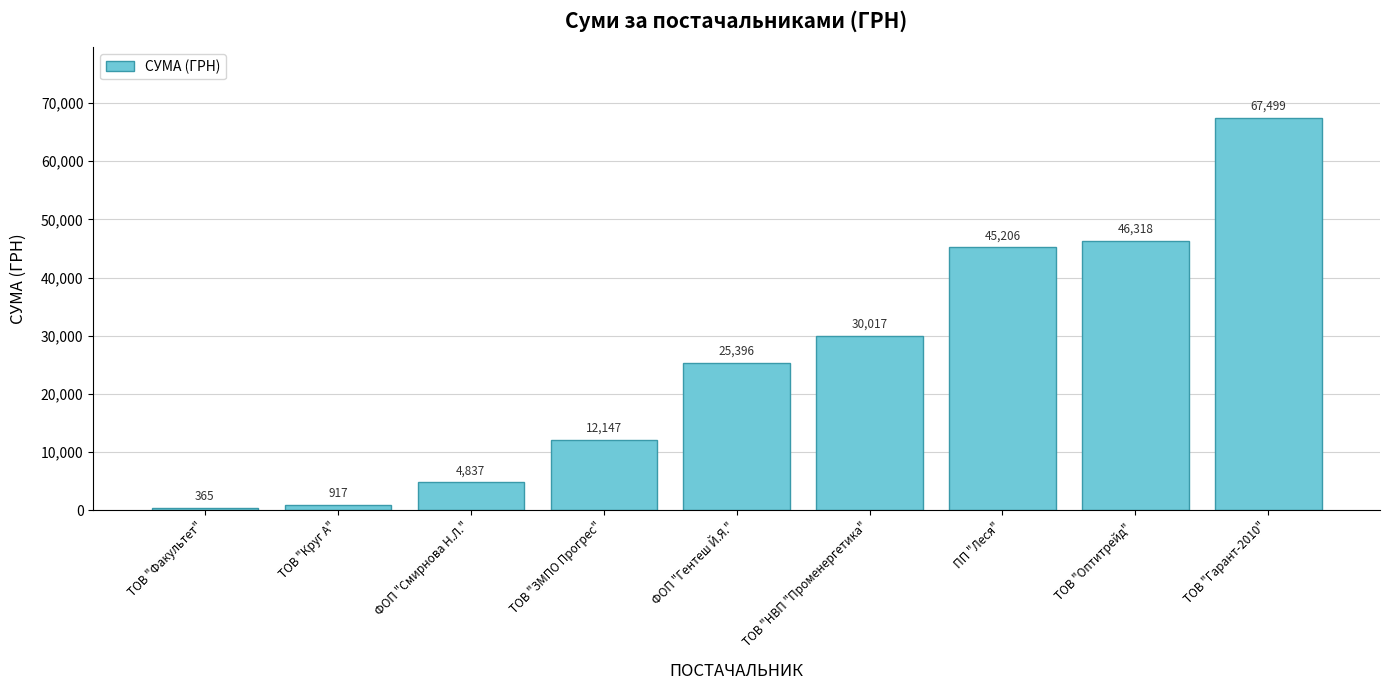

What position from the right is ТОВ "Факультет"?

9